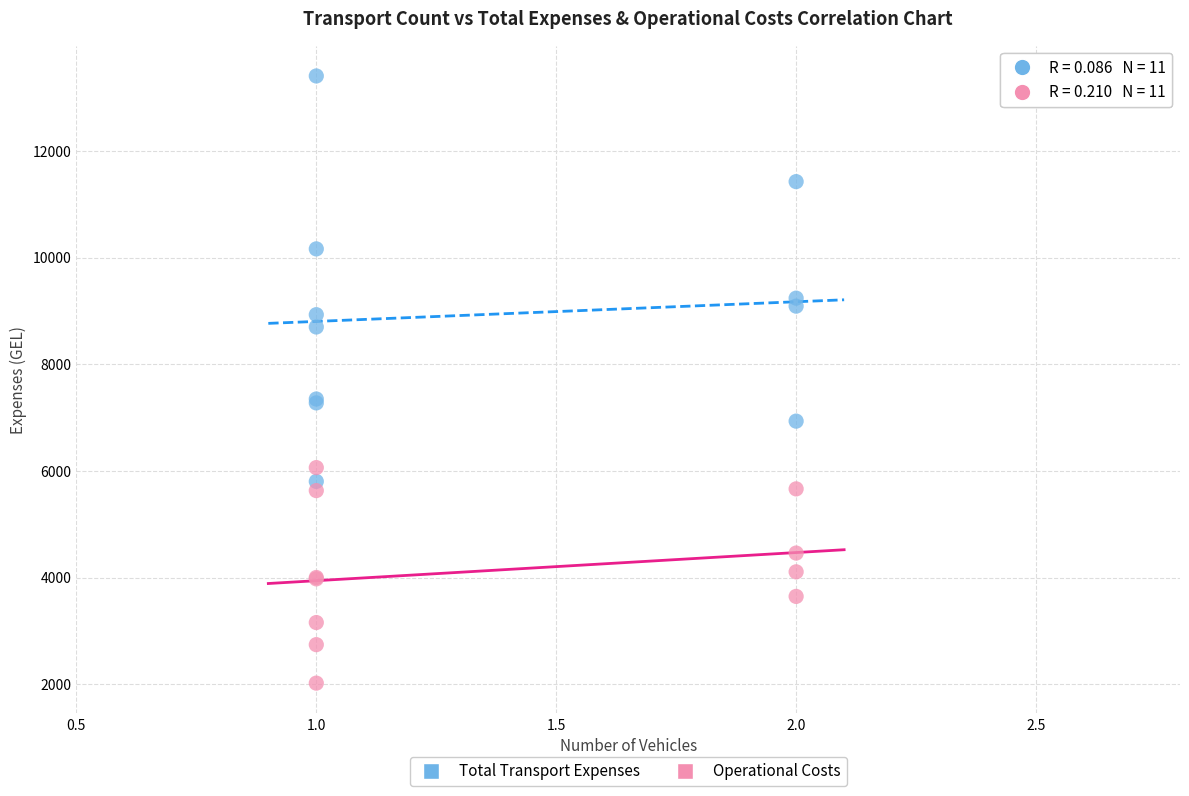

Which series reaches the maximum Y coordinate?

Total Transport Expenses